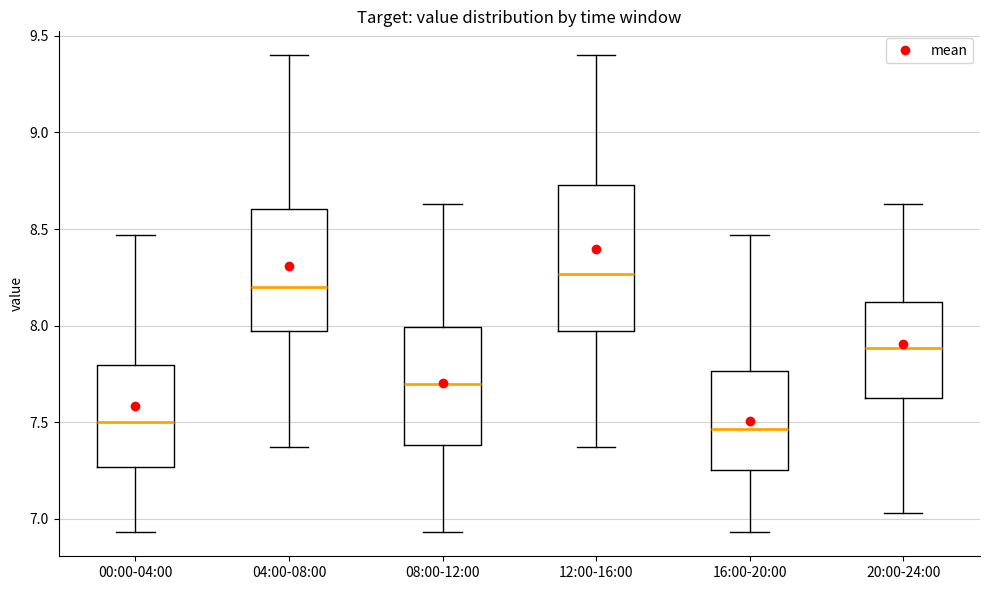

Comparing the boxes themselves (not the whiskers), which one is the tallest?

12:00-16:00